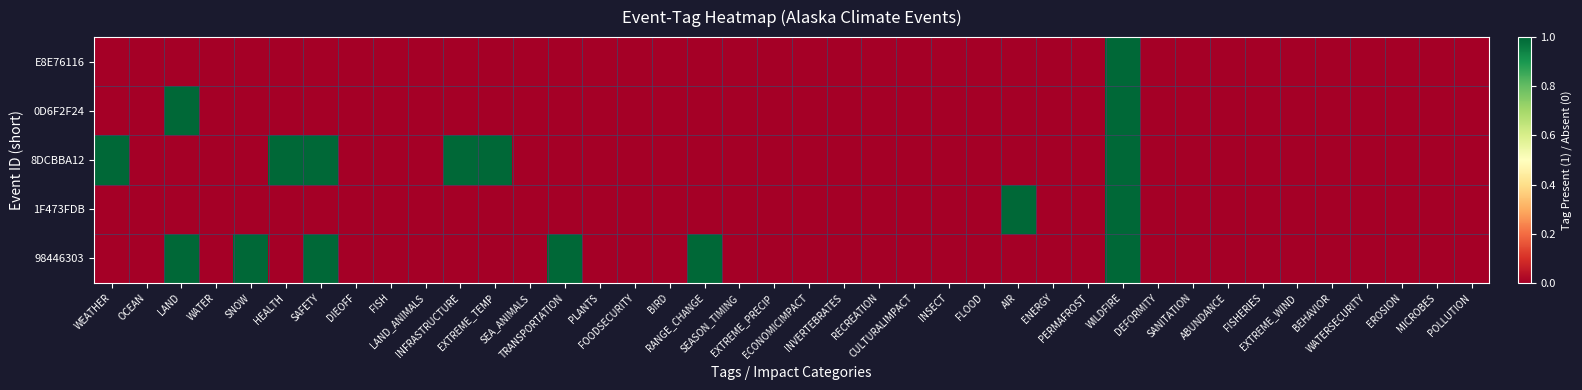

Between LAND and SNOW, which series saw the biggest shift?

0D6F2F24